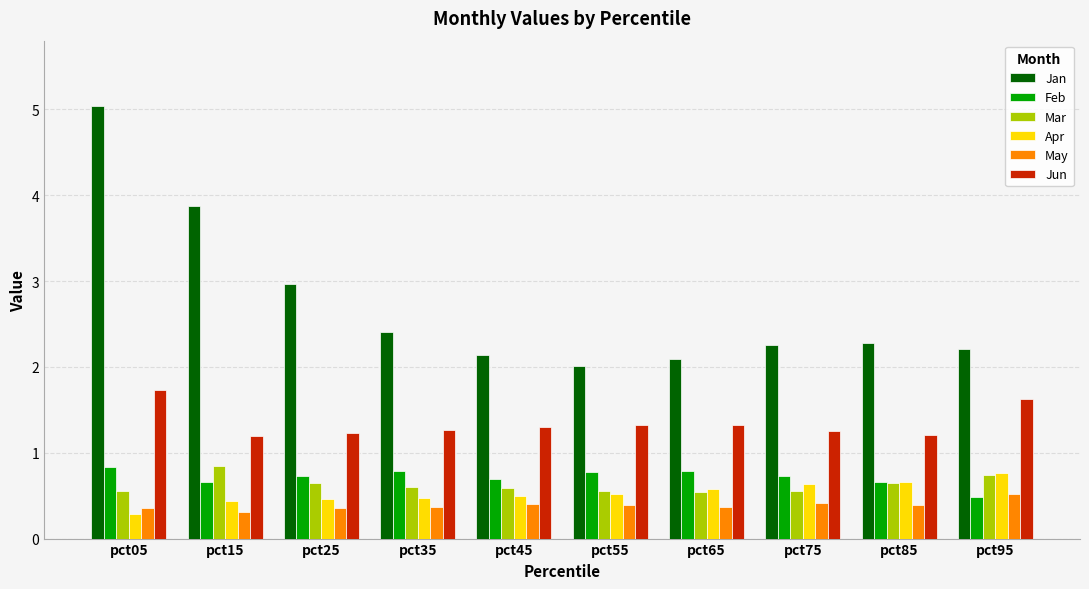

Count the Feb values in the range 0 to 1.

10